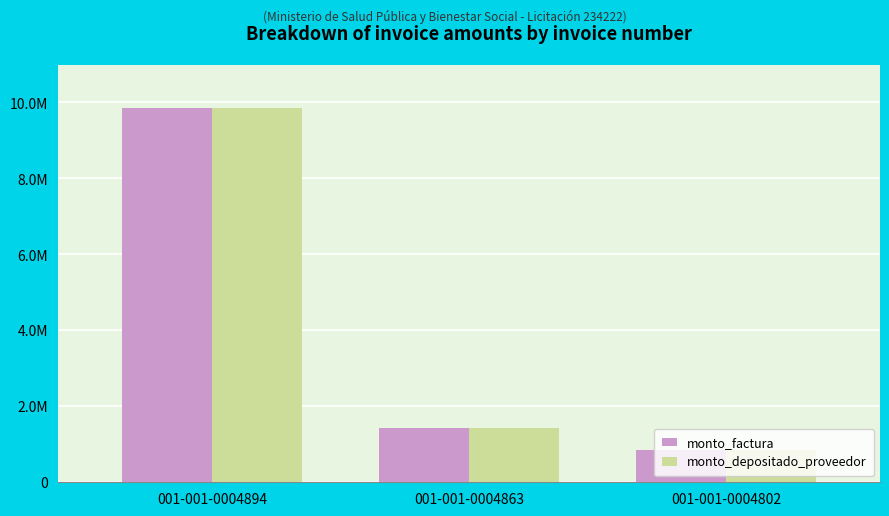

List the labels in order of monto_depositado_proveedor value, smallest first.

001-001-0004802, 001-001-0004863, 001-001-0004894